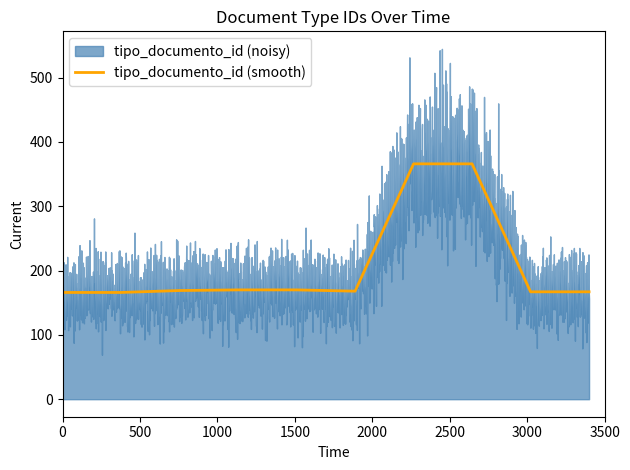

What is the difference between the maximum and minimum values?

200